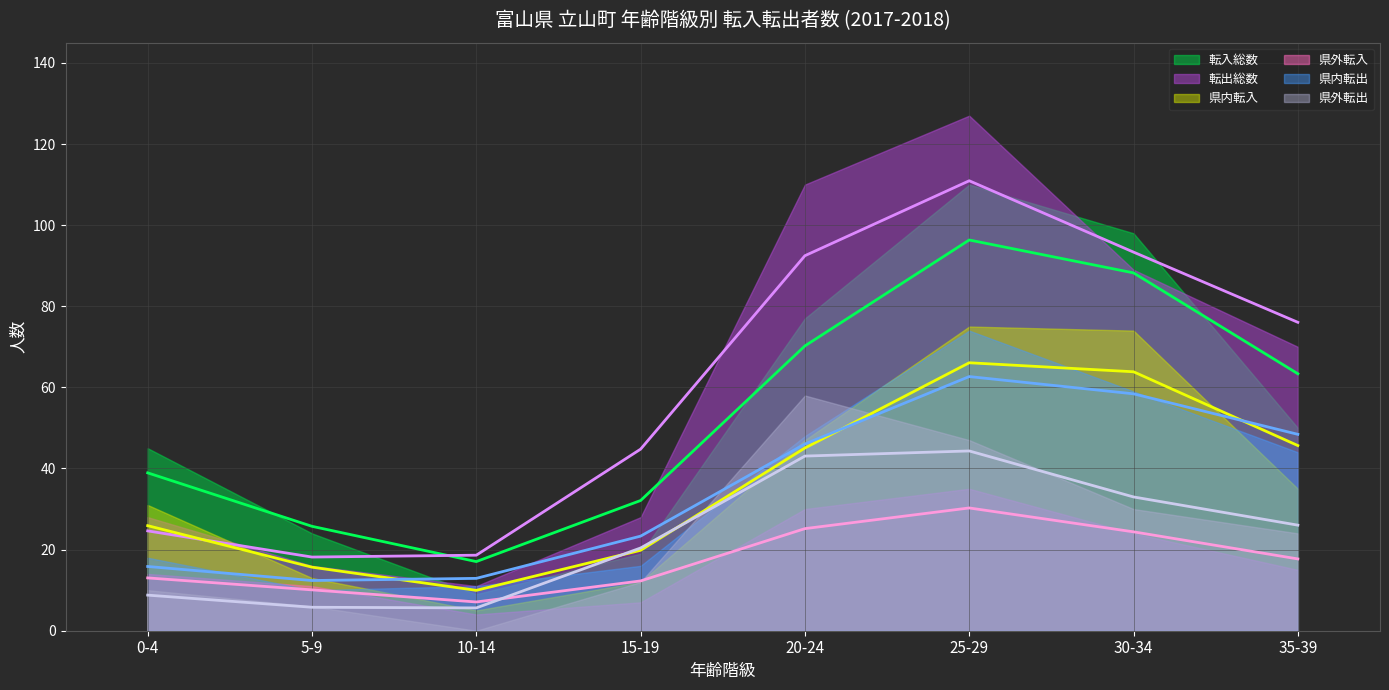

What is the sum of the 転入総数 (曲線) values at 25-29 and 10-14?

113.4